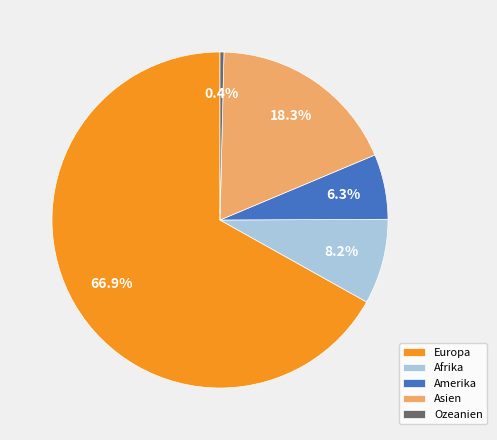

How many segments does this pie chart have?

5